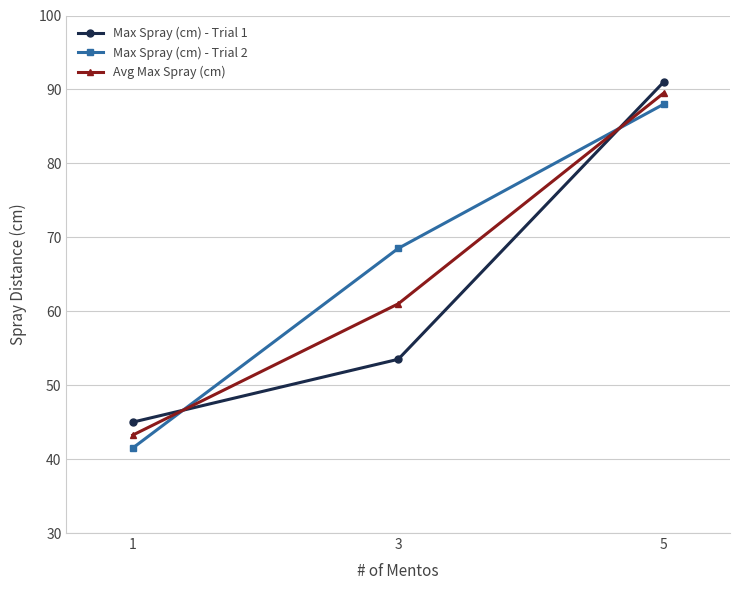

At how many categories does at least one series exceed 59?

2